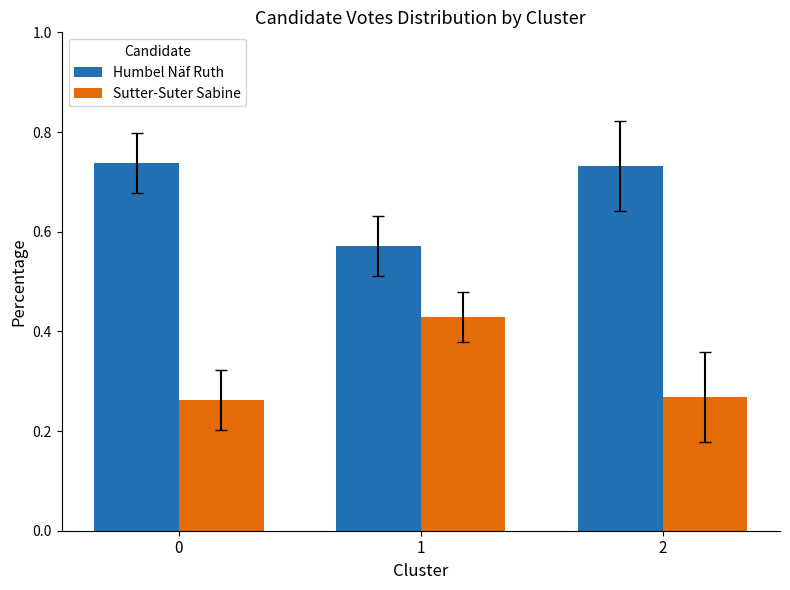

List the series in order of their peak value, lowest first.

Sutter-Suter Sabine, Humbel Näf Ruth